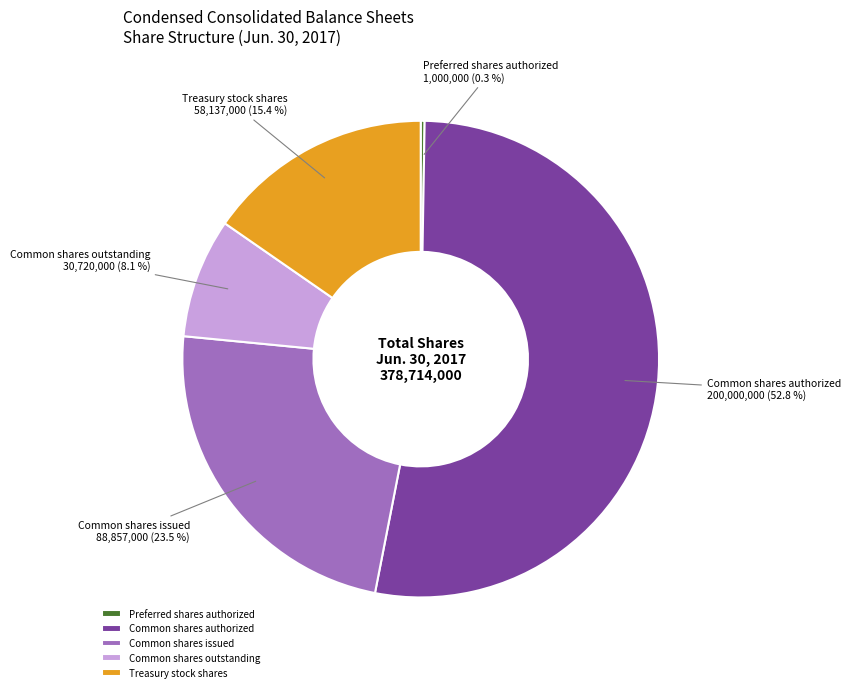

To the nearest percent, what percentage of the pie is Common shares authorized?

53%